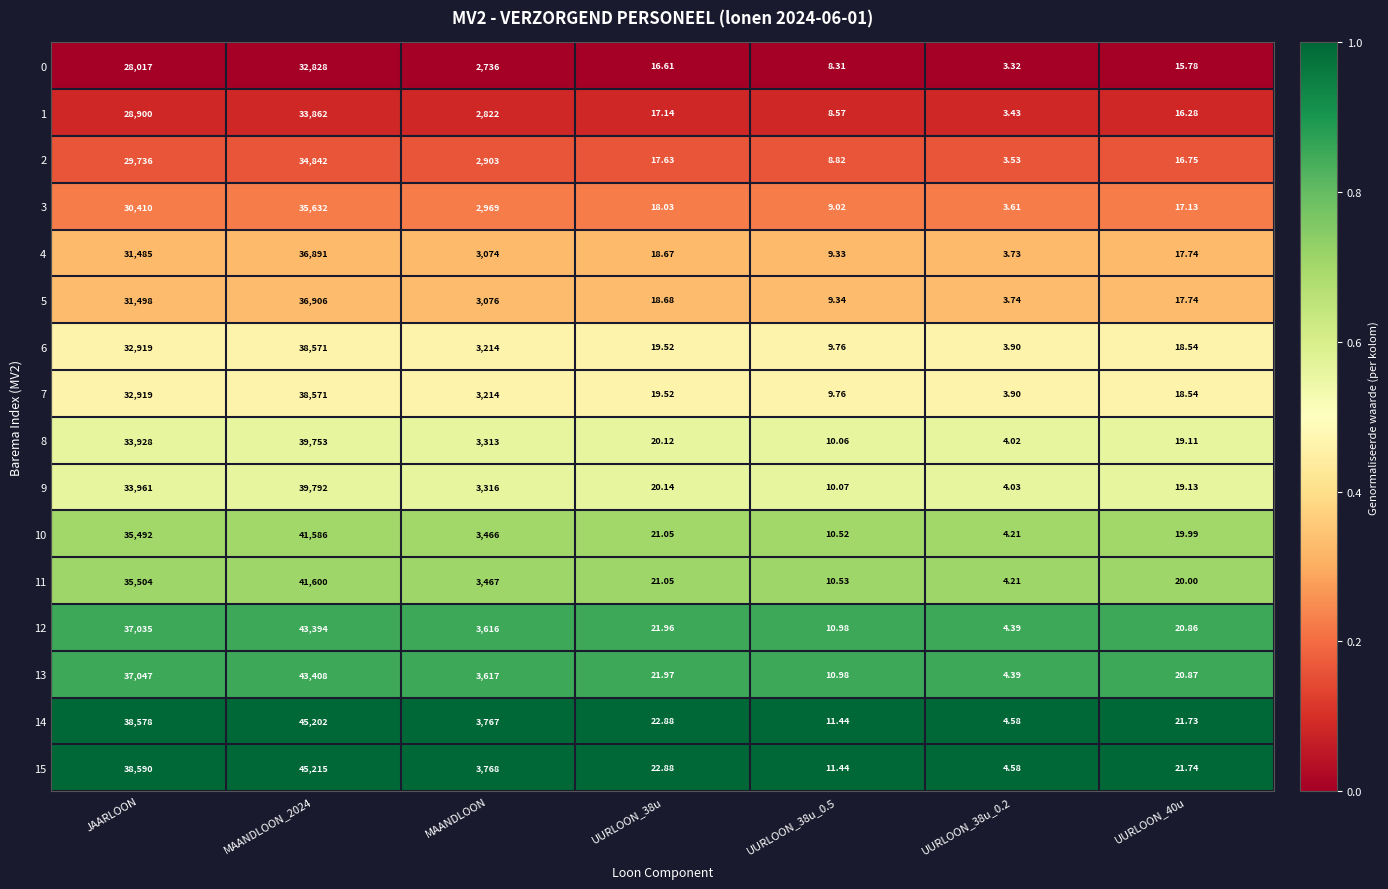

Is the value of 9 at UURLOON_38u_0.2 greater than the value of 0 at UURLOON_38u_0.5?

No